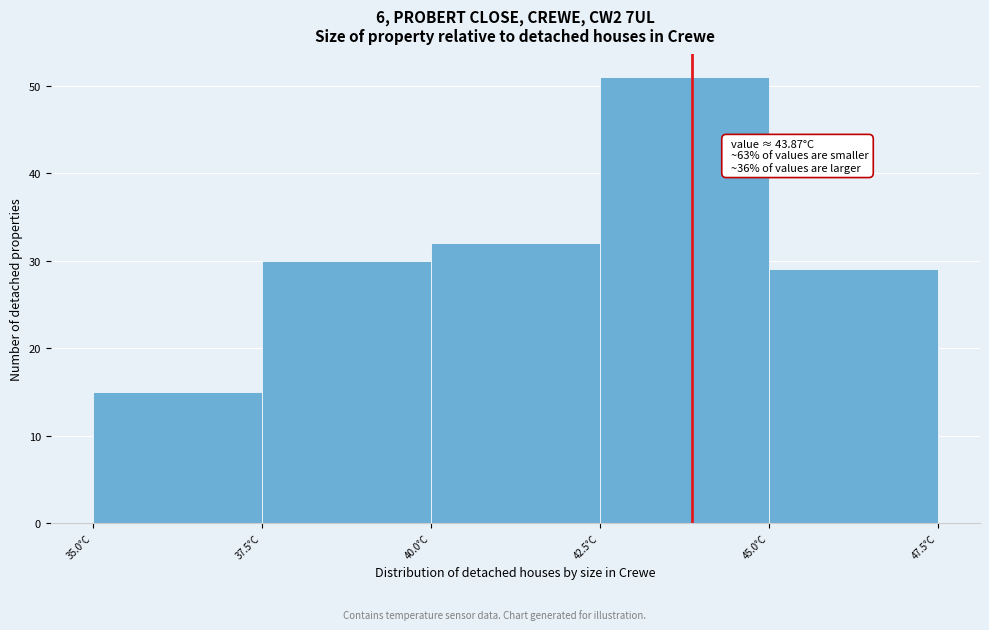

Over which range of the x-axis is the bar tallest?

42.5 to 45.0